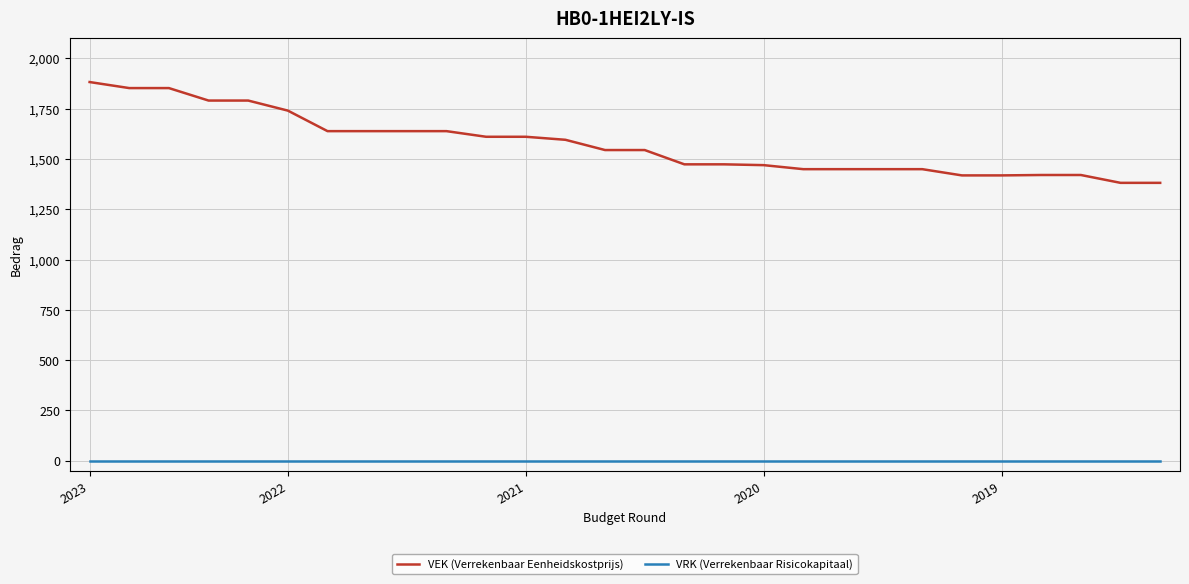

Which series has the largest total across all categories?

VEK (Verrekenbaar Eenheidskostprijs)